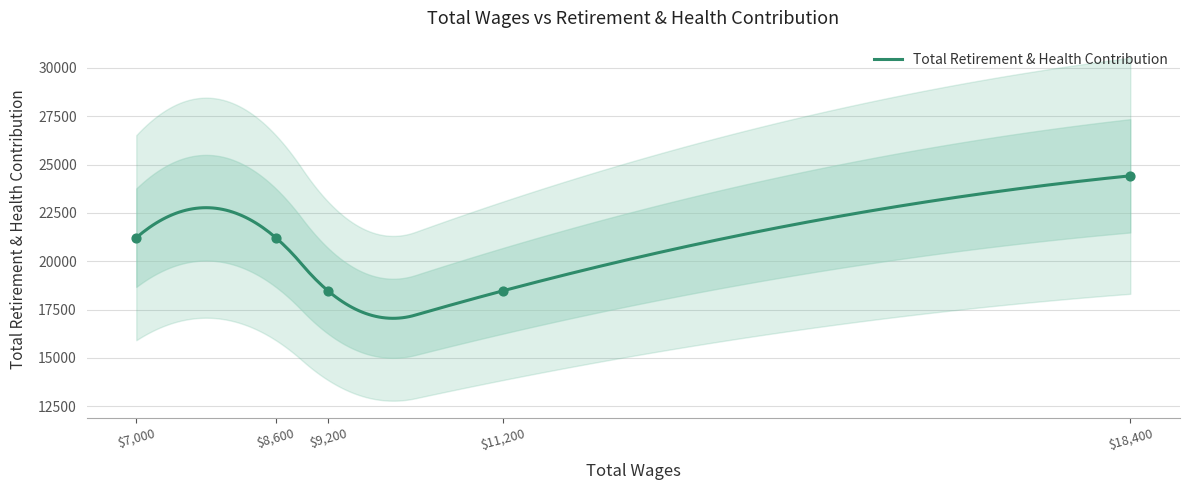

Which has a higher value, 11200 or 9200?

11200